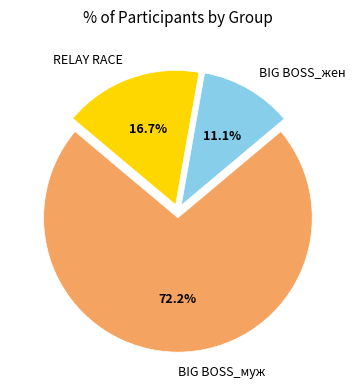

Which slice is the largest?

BIG BOSS_муж